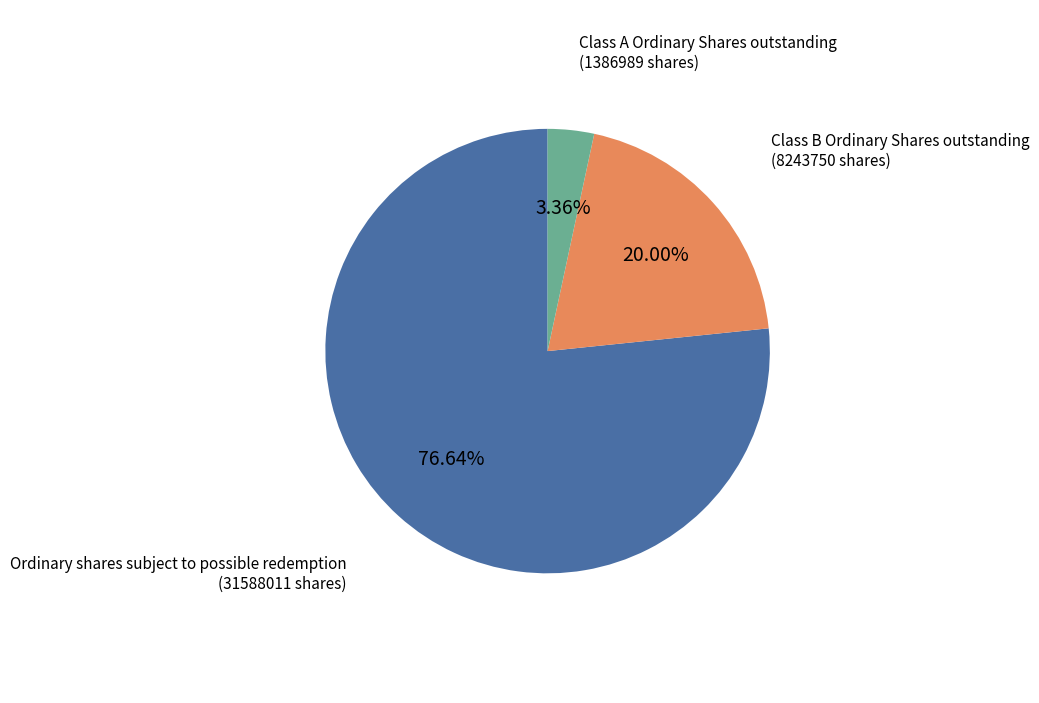

Is the sum of Class A Ordinary Shares outstanding (1386989 shares) and Class B Ordinary Shares outstanding (8243750 shares) greater than half?

No